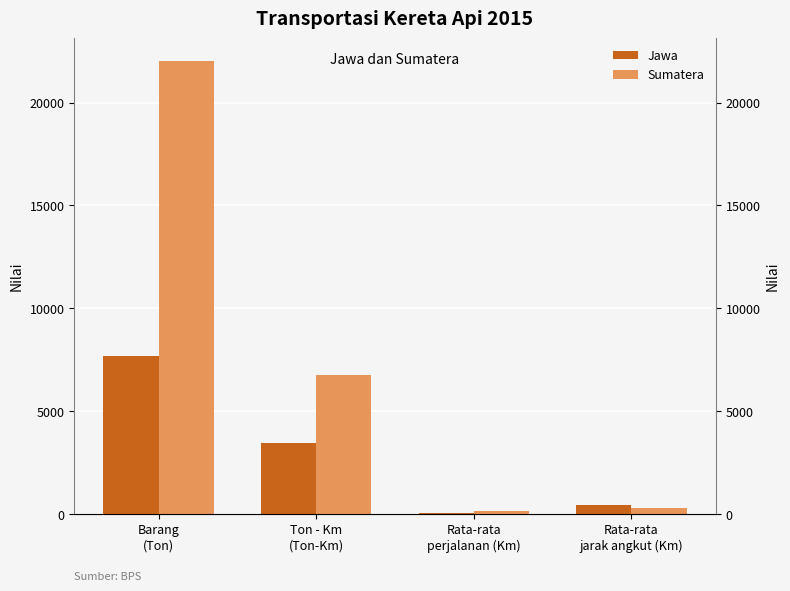

Is it true that Sumatera equals 67 at Rata-rata
perjalanan (Km)?

False